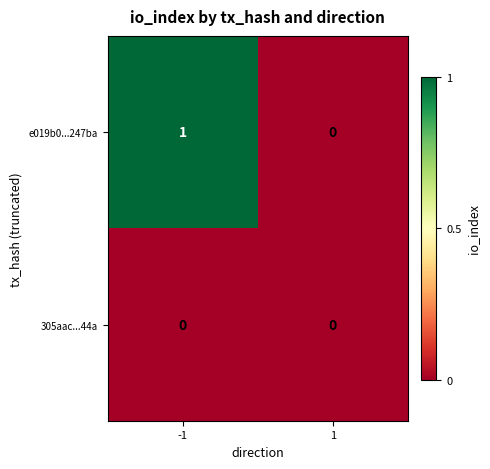

What is the greatest value displayed?

1